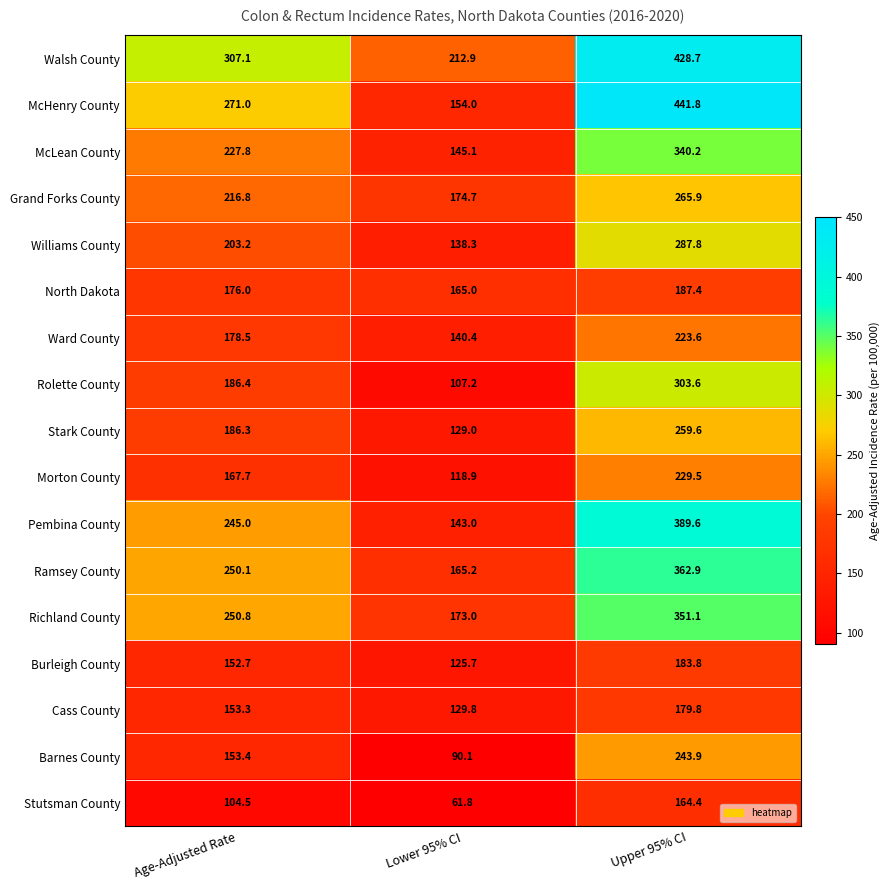

Is it true that Rolette County equals 175.4 at Lower 95% CI?

False